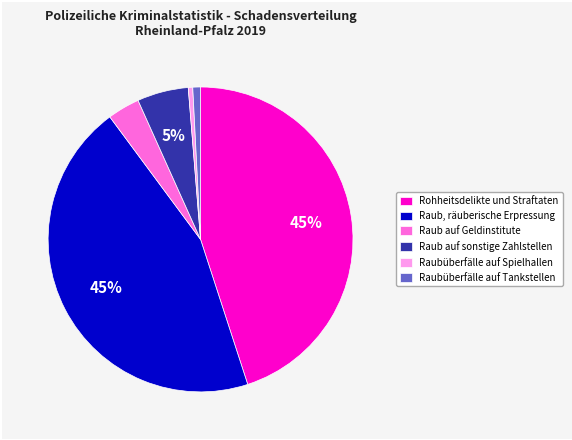

How many slices are in this pie chart?

6